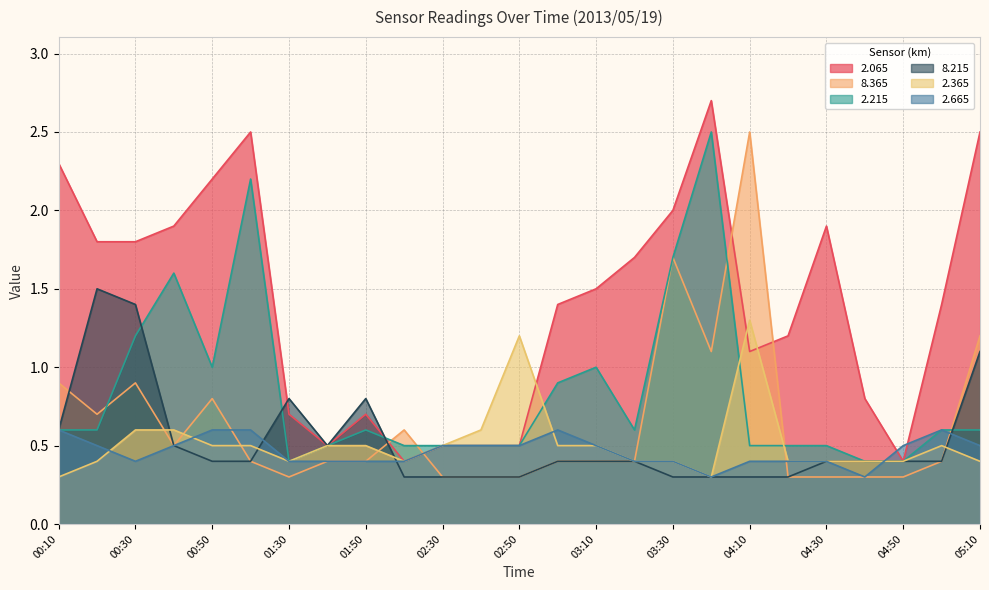

What is the label of the 13th point from the left?

02:50